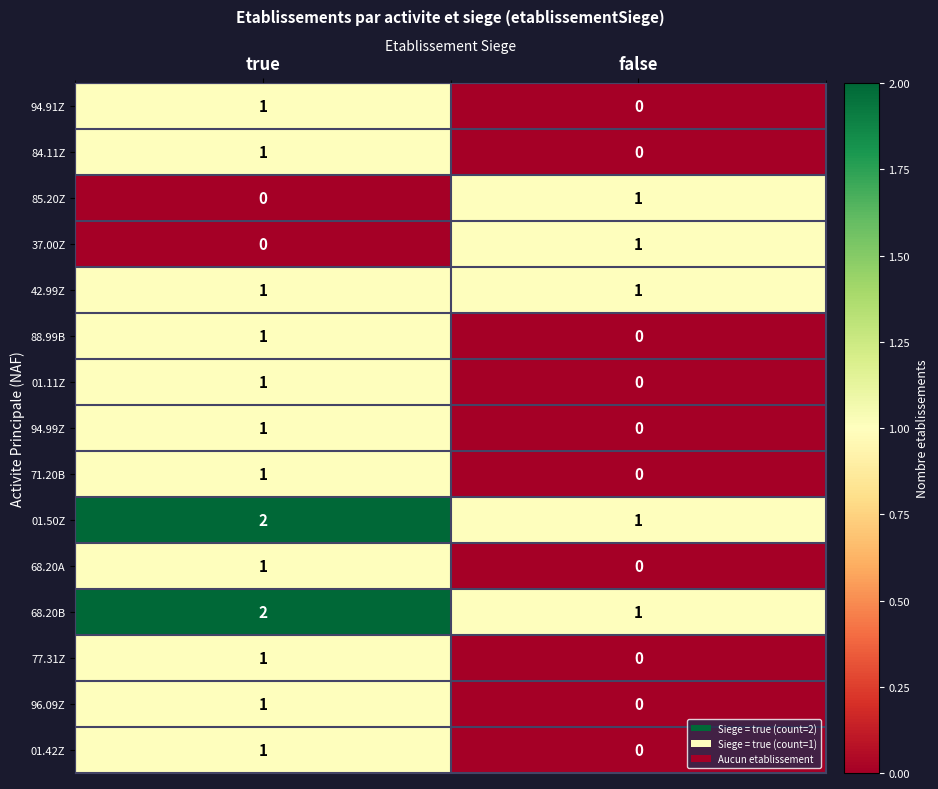

The value of 01.50Z at true is 1. True or false?

False